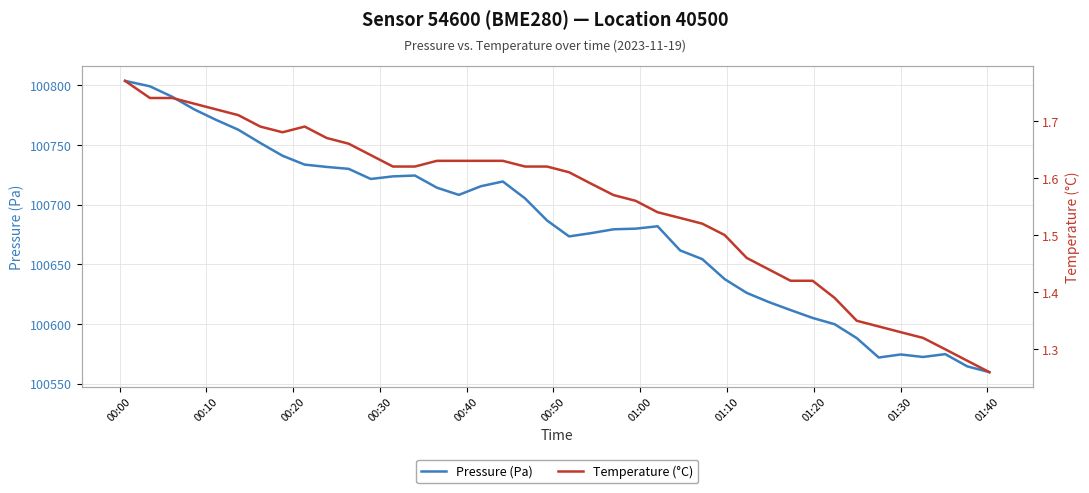

What is the lowest value of the Pressure (Pa) series?

100559.7